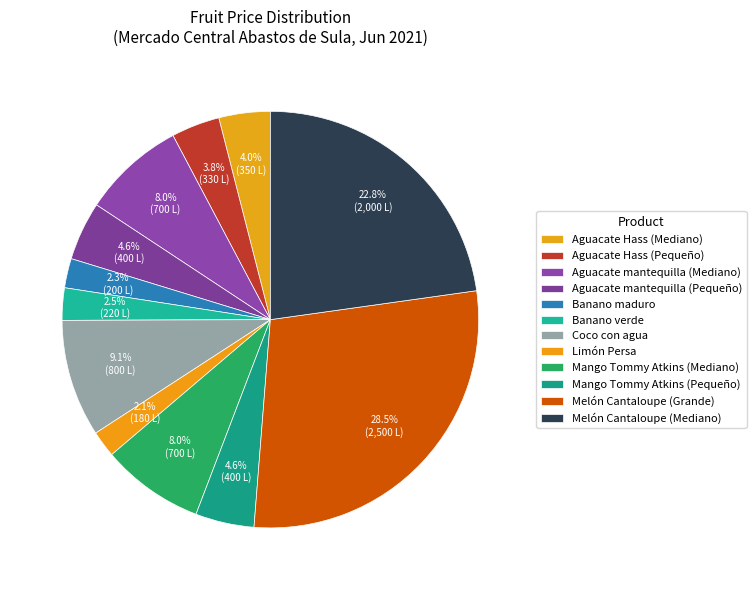

How many slices are in this pie chart?

12